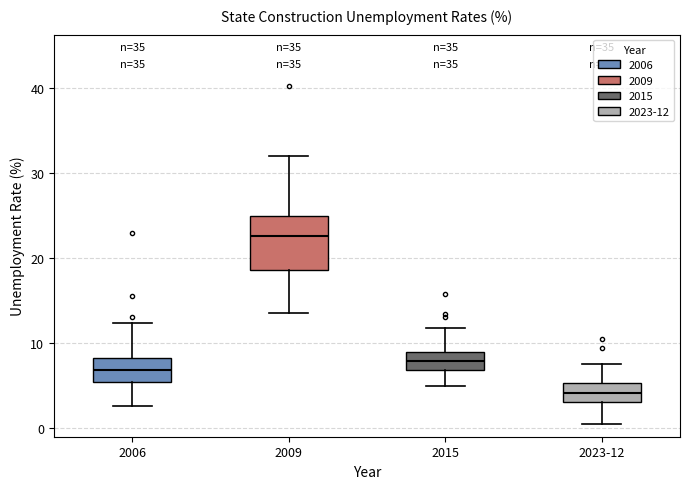

Where is the upper edge of the box for 2023-12 on the y-axis? The values are not printed on the chart, so give them approximately, as read against the axis.

5